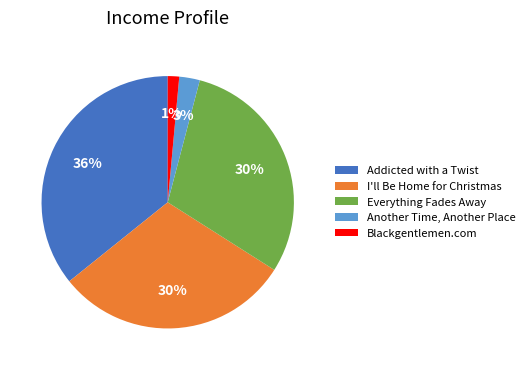

To the nearest percent, what is the combined percentage of Another Time, Another Place and Blackgentlemen.com?

4%